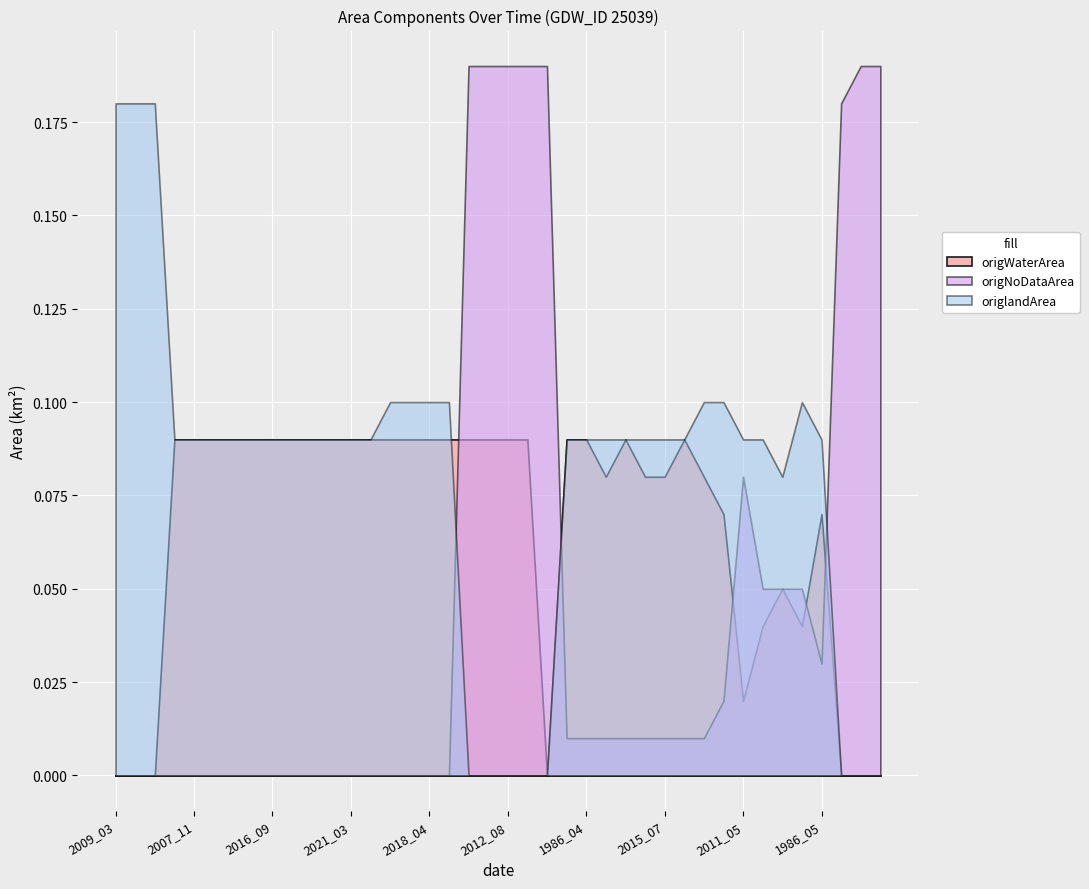

Is the value of origNoDataArea at 2012_12 greater than the value of origlandArea at 2011_05?

Yes